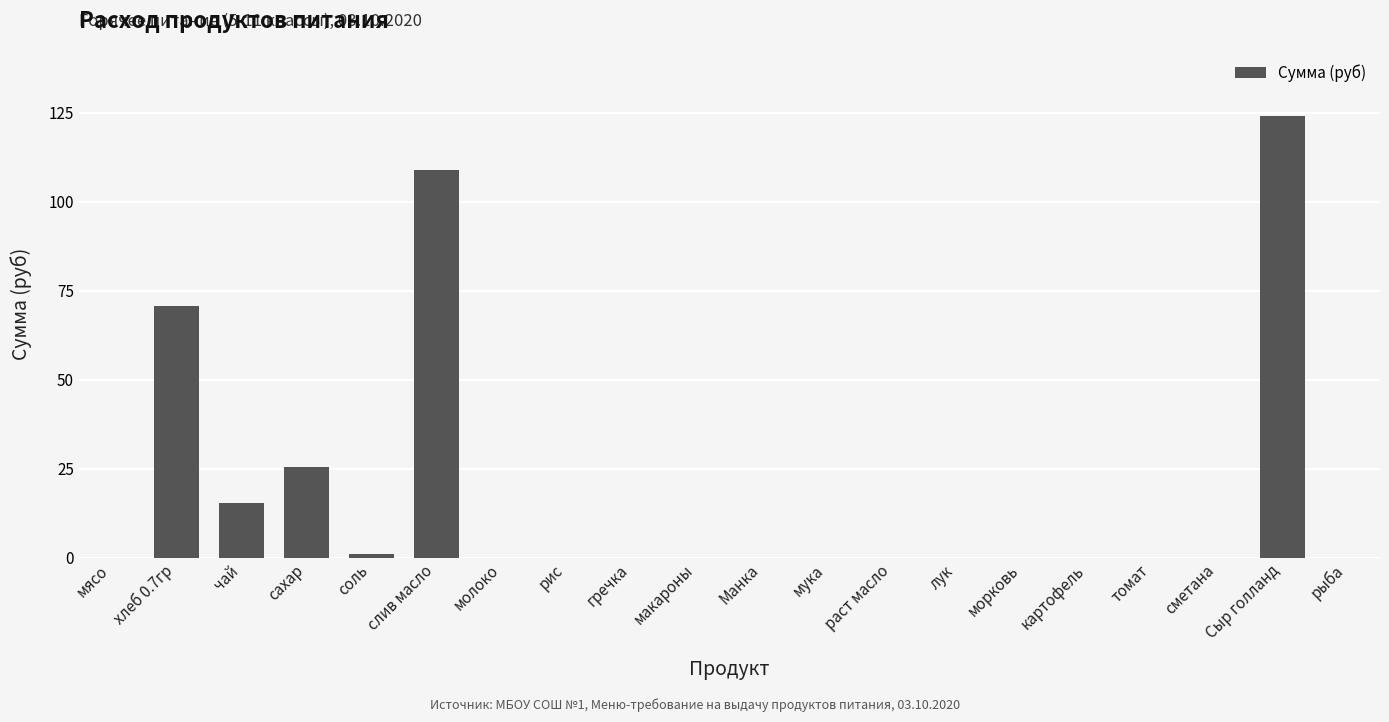

What is the change in value from хлеб 0.7гр to молоко?

-70.9